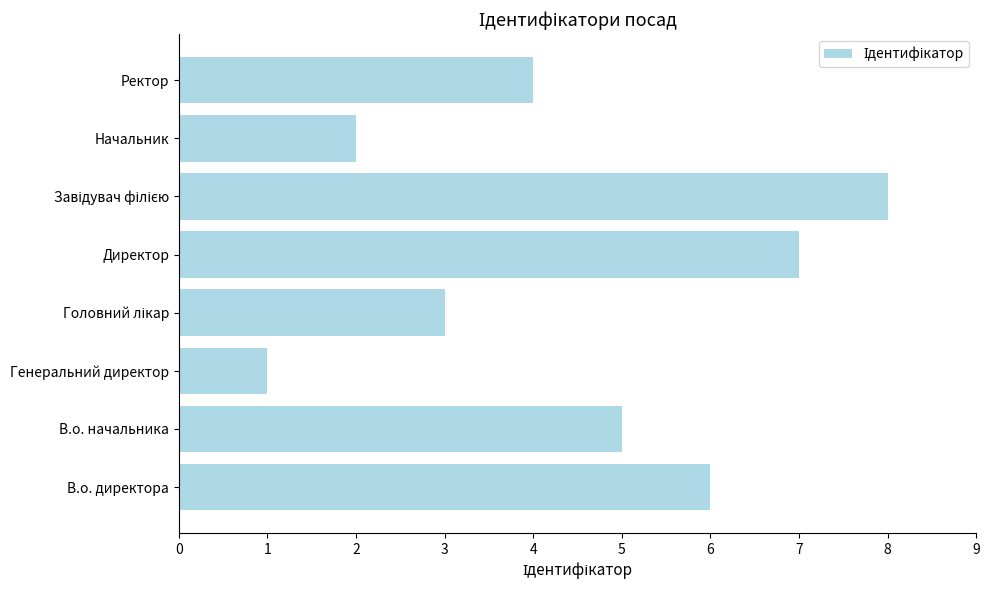

Does the chart contain stacked bars?

No